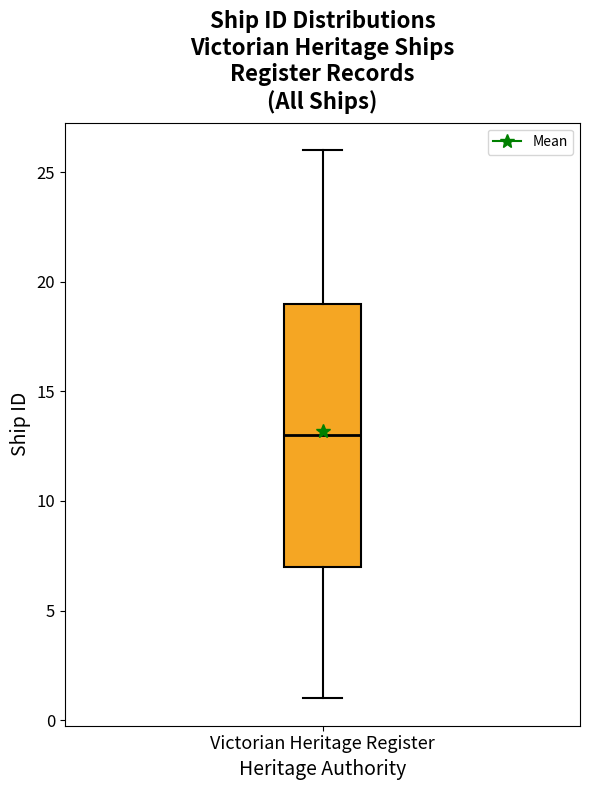

Transcribe this box plot: give where the median line is, the range the box spans, and where the two whiskers end, as read against the y-axis. The values are not printed on the chart, so give them approximately, as read against the axis.

median 13, box 7 to 19, whiskers 1 to 26